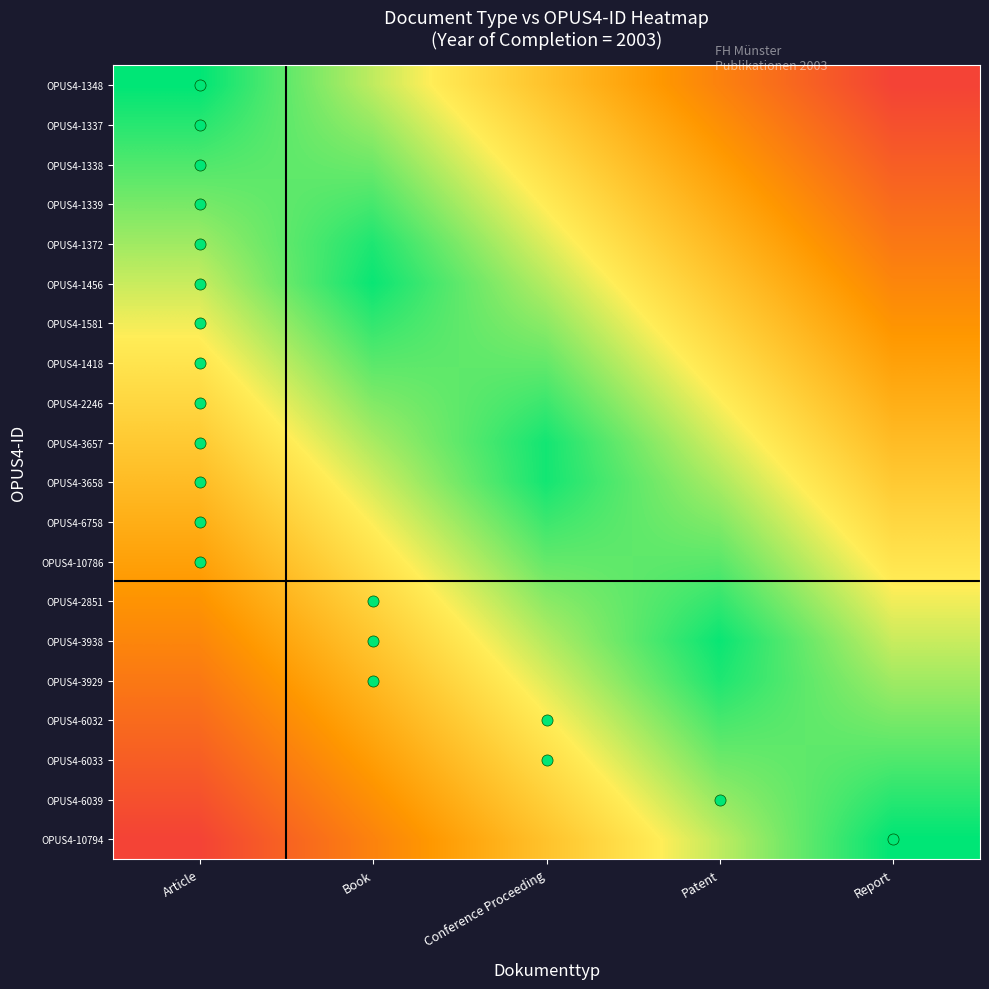

At how many categories does at least one series exceed 0?

5